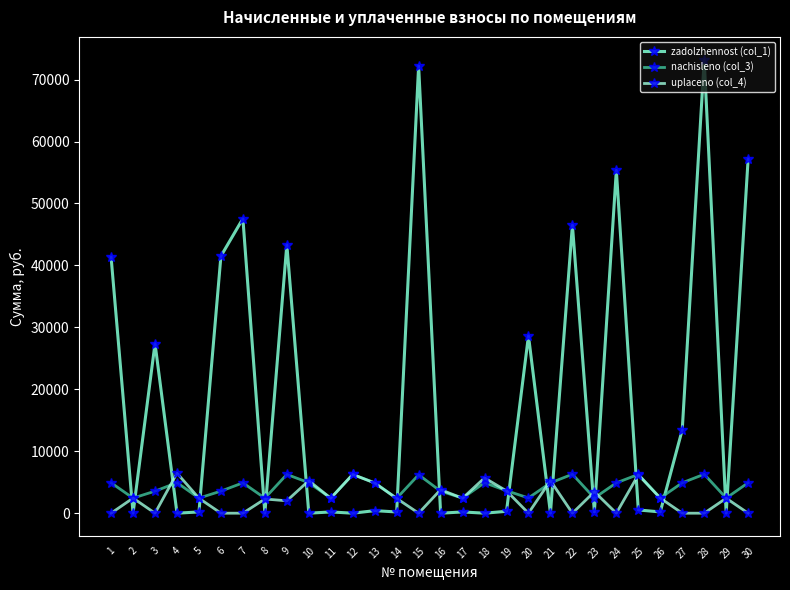

How many data points in nachisleno (col_3) are less than 4899?

15